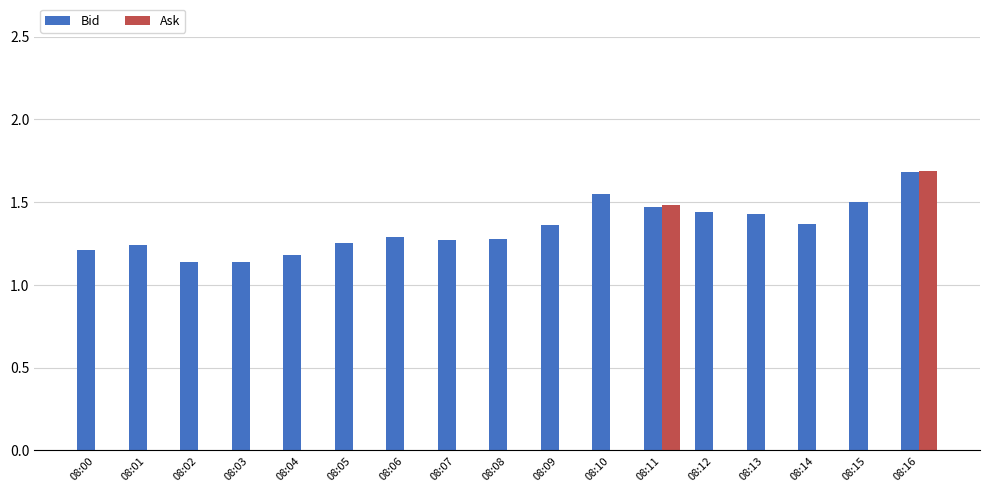

Which series has the widest spread of values?

Ask